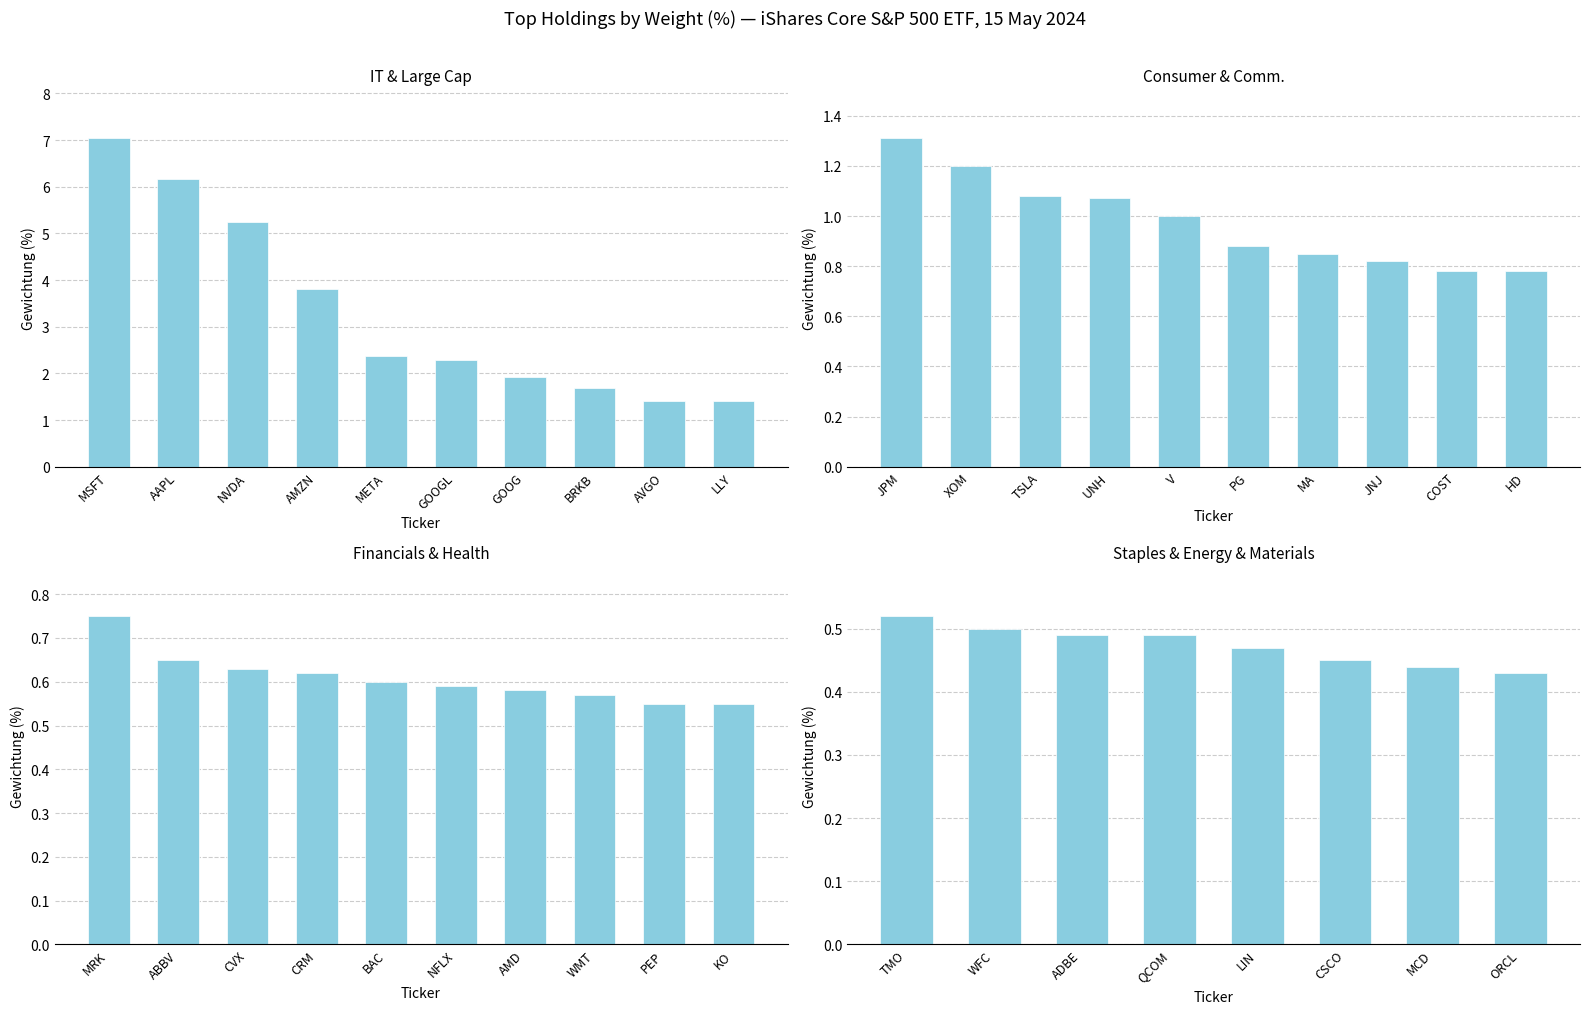

Which has a higher value, BRKB or GOOGL?

GOOGL